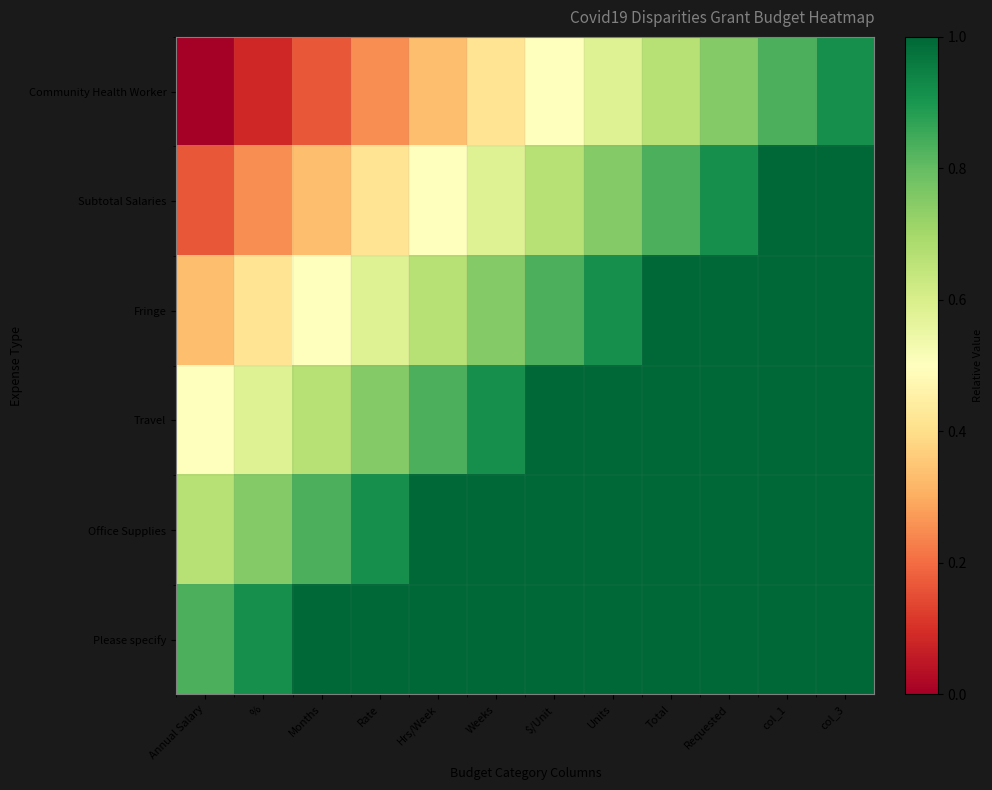

Reading left to right, what are all the values shown in this chart?

Community Health Worker: Annual Salary=0.0	%=0.1	Months=0.2	Rate=0.2	Hrs/Week=0.3	Weeks=0.4	$/Unit=0.5	Units=0.6	Total=0.7	Requested=0.8	col_1=0.8	col_3=0.9
Subtotal Salaries: Annual Salary=0.2	%=0.2	Months=0.3	Rate=0.4	Hrs/Week=0.5	Weeks=0.6	$/Unit=0.7	Units=0.8	Total=0.8	Requested=0.9	col_1=1.0	col_3=1.1
Fringe: Annual Salary=0.3	%=0.4	Months=0.5	Rate=0.6	Hrs/Week=0.7	Weeks=0.8	$/Unit=0.8	Units=0.9	Total=1.0	Requested=1.1	col_1=1.2	col_3=1.2
Travel: Annual Salary=0.5	%=0.6	Months=0.7	Rate=0.8	Hrs/Week=0.8	Weeks=0.9	$/Unit=1.0	Units=1.1	Total=1.2	Requested=1.2	col_1=1.3	col_3=1.4
Office Supplies: Annual Salary=0.7	%=0.8	Months=0.8	Rate=0.9	Hrs/Week=1.0	Weeks=1.1	$/Unit=1.2	Units=1.2	Total=1.3	Requested=1.4	col_1=1.5	col_3=1.6
Please specify: Annual Salary=0.8	%=0.9	Months=1.0	Rate=1.1	Hrs/Week=1.2	Weeks=1.2	$/Unit=1.3	Units=1.4	Total=1.5	Requested=1.6	col_1=1.7	col_3=1.8